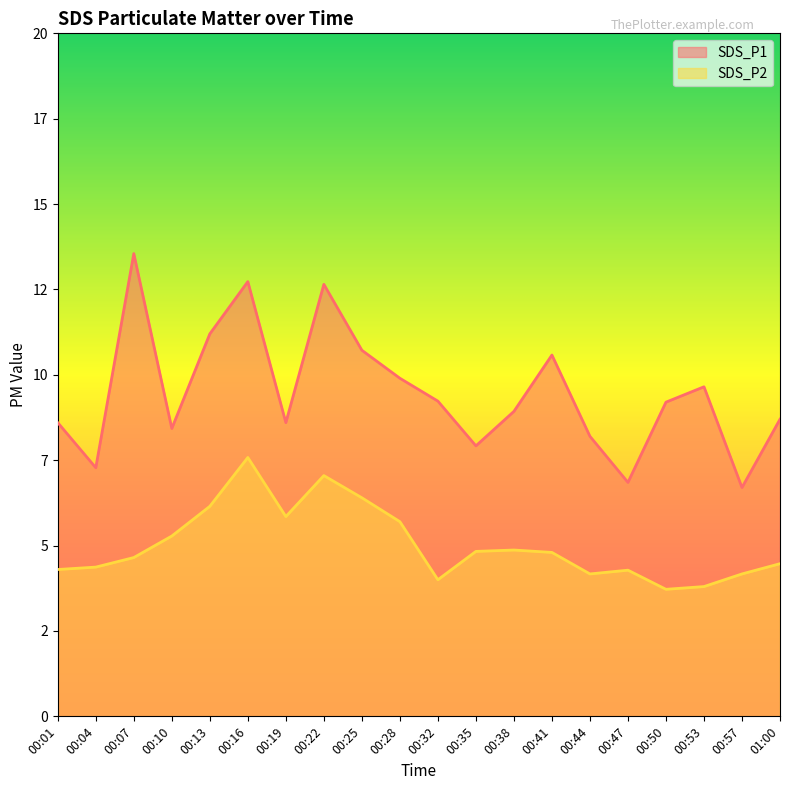

Is it true that SDS_P2 equals 9.1 at 00:19?

False